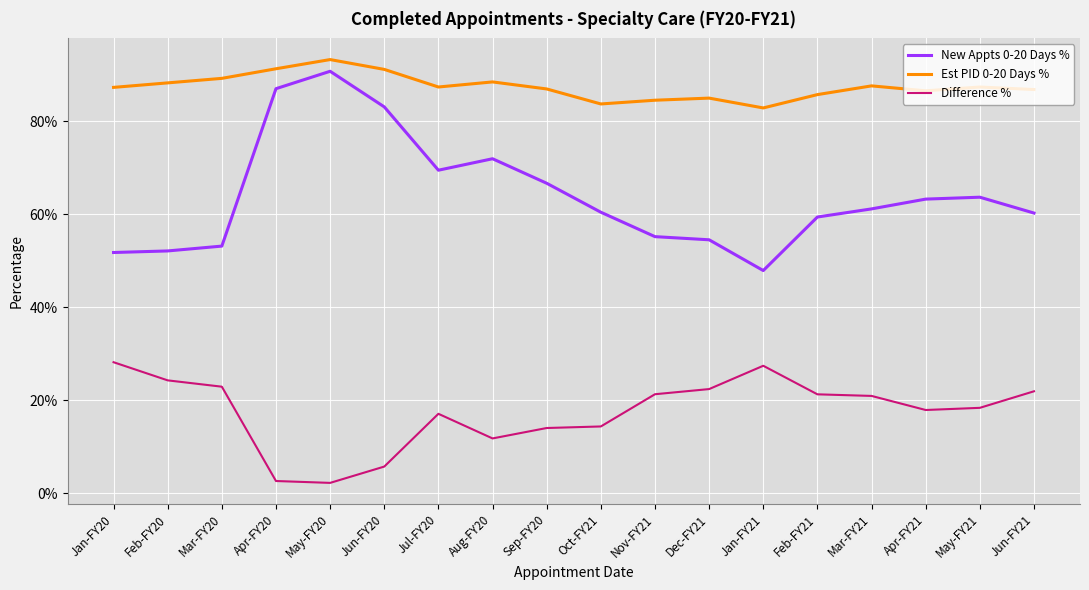

What is the lowest value of the New Appts 0-20 Days % series?

0.5